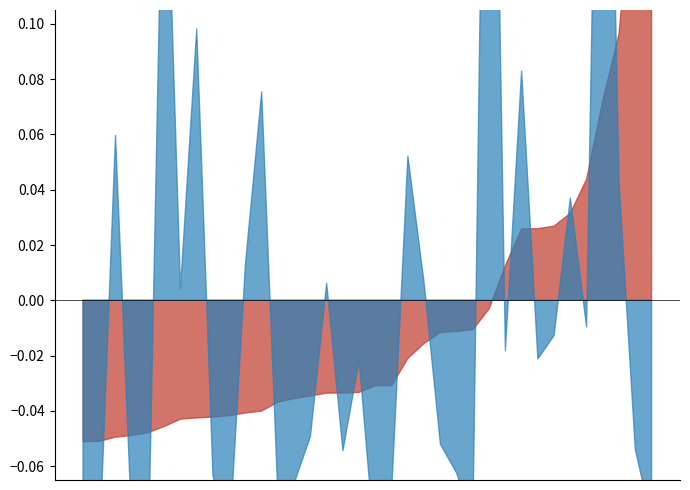

True or false: 府内総固定資本形成（民間） has a value of 0.1 at 電気機械.

True